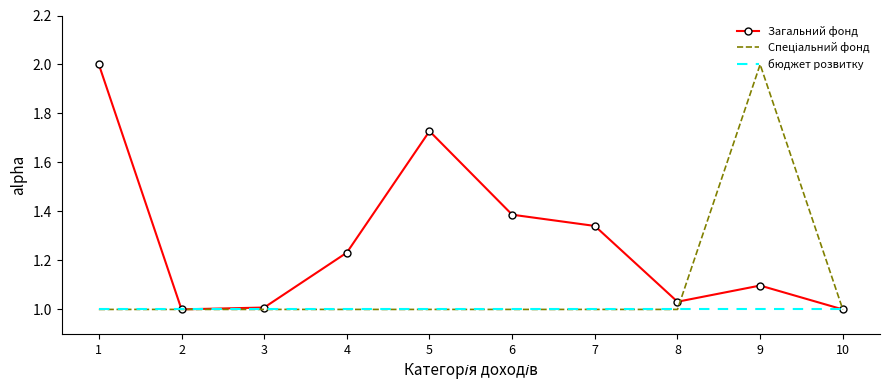

Is the value of Загальний фонд at 9 greater than the value of бюджет розвитку at 4?

Yes